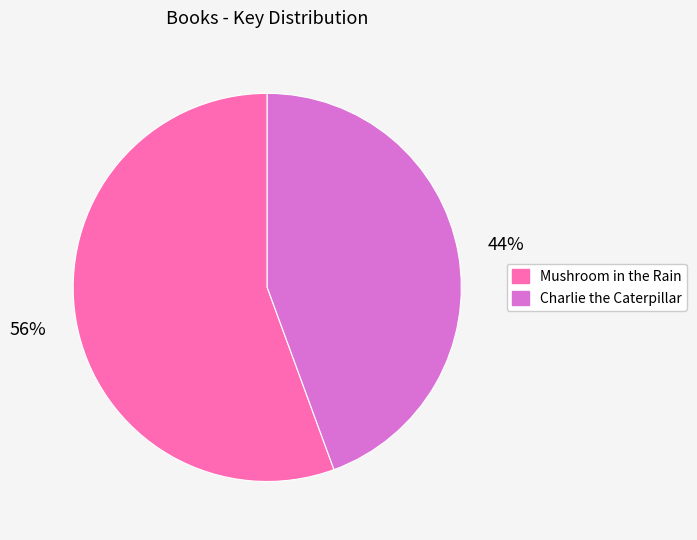

Between Mushroom in the Rain and Charlie the Caterpillar, which is larger?

Mushroom in the Rain